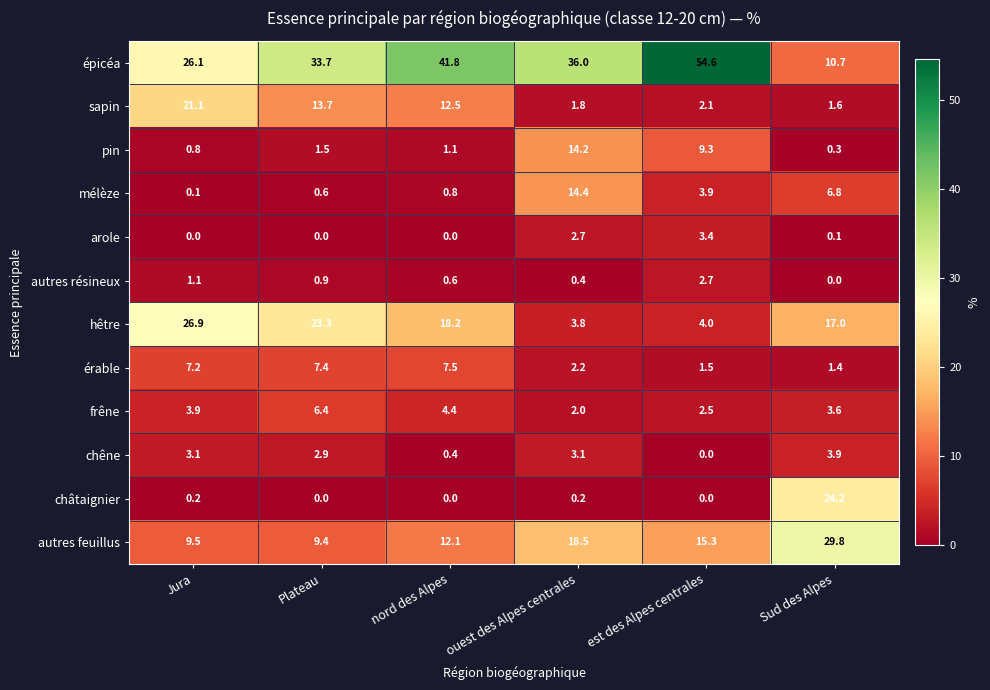

How many data points does each series have?

6